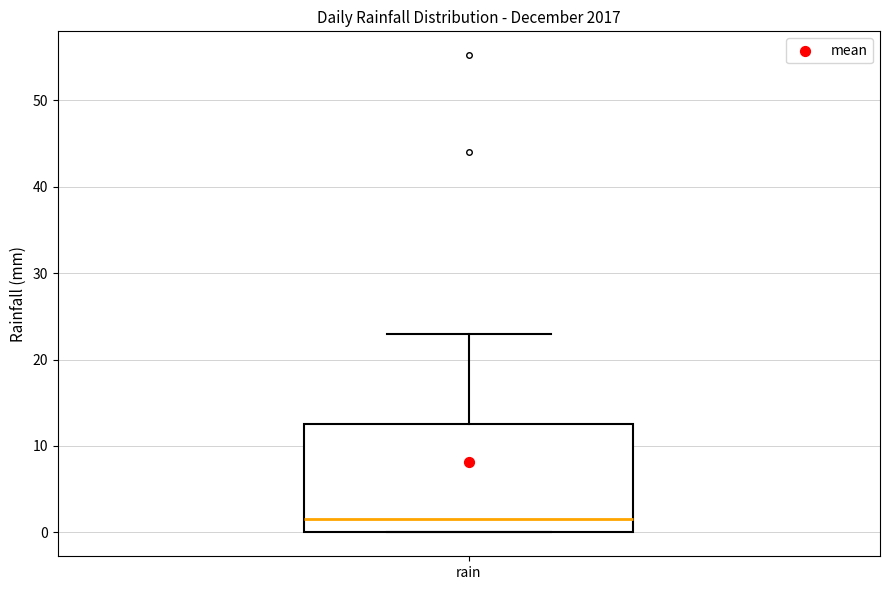

Transcribe this box plot: give where the median line is, the range the box spans, and where the two whiskers end, as read against the y-axis. The values are not printed on the chart, so give them approximately, as read against the axis.

median 2, box 0 to 13, whiskers 0 to 23